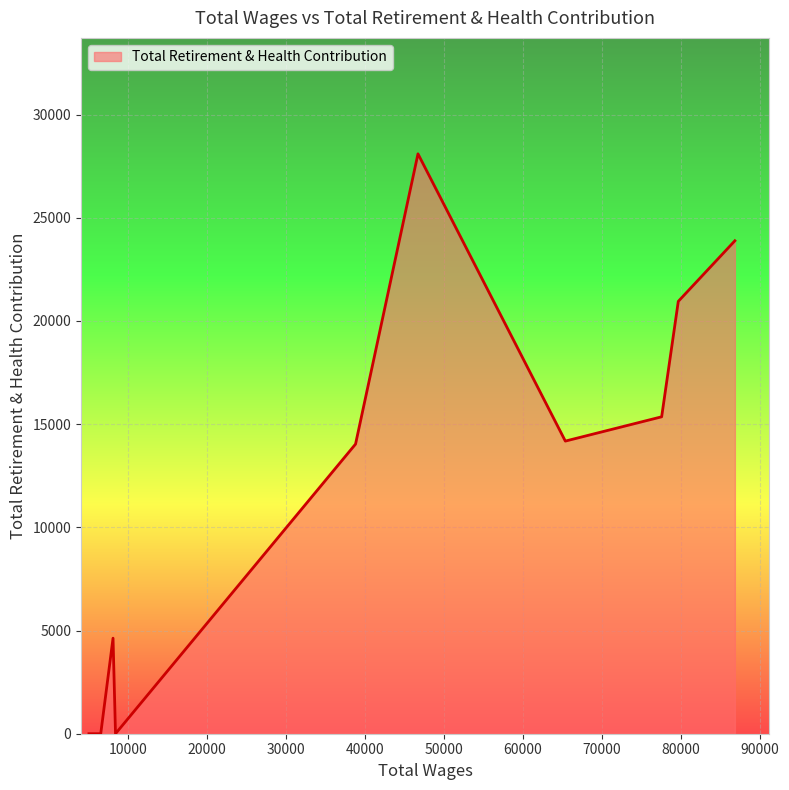

True or false: there are more than 2 points higher than both neighbors.

False